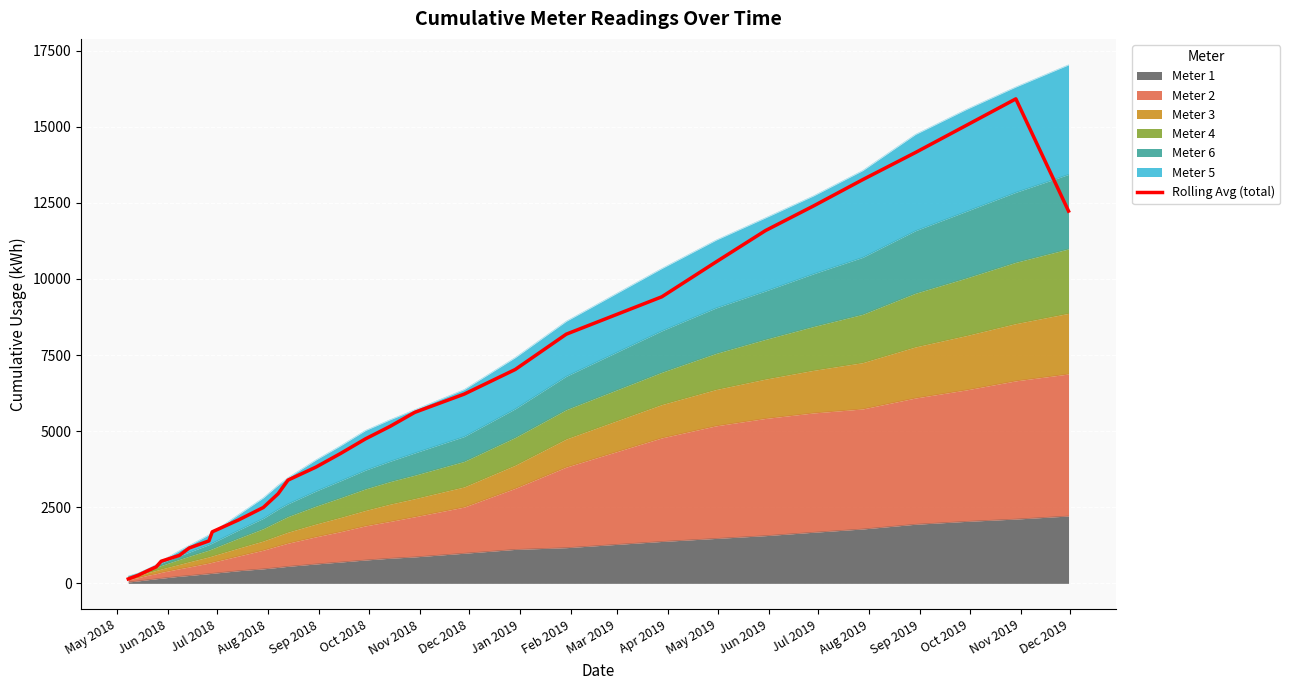

How many lines are shown in the chart?

1